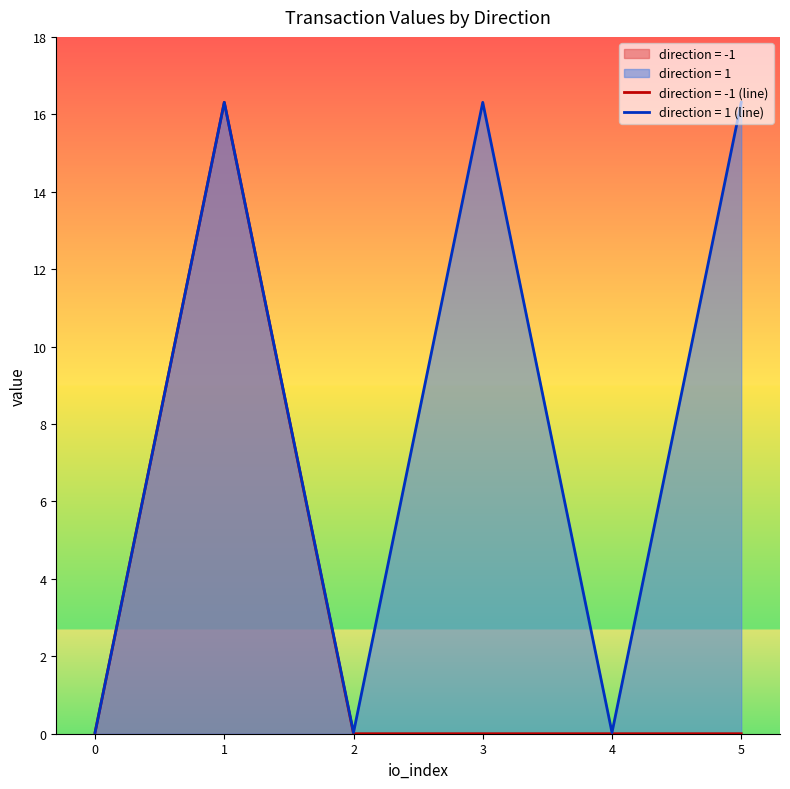

Is it true that direction = -1 equals 0.0 at 2?

True